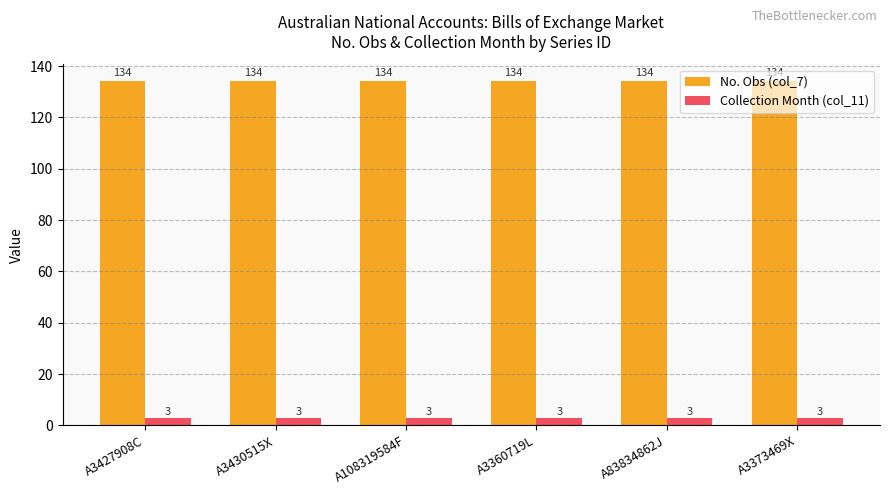

At A83834862J, list the series in order from largest to smallest.

No. Obs (col_7), Collection Month (col_11)